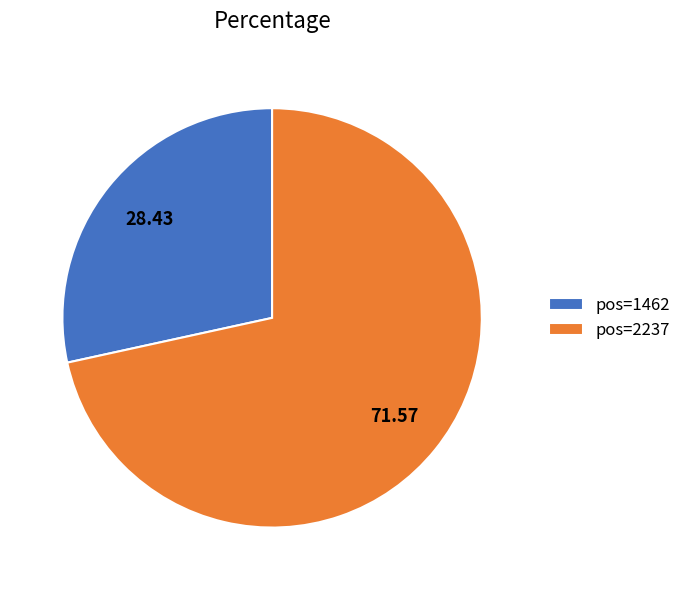

Is the sum of pos=1462 and pos=2237 greater than half?

Yes